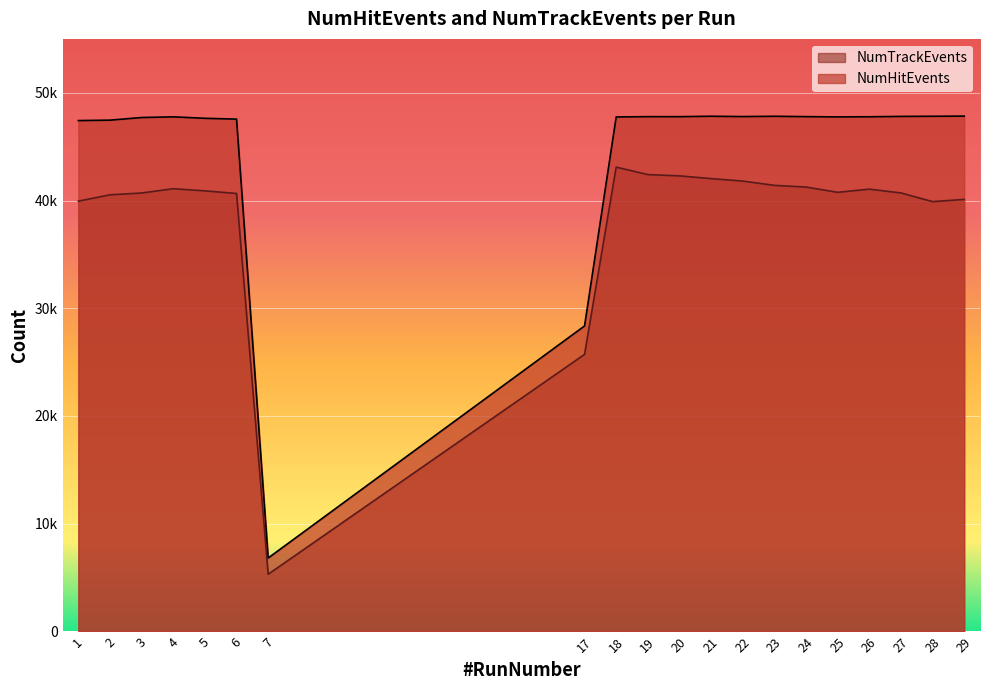

What is the value of the NumTrackEvents point at the 7th from the left?

5313